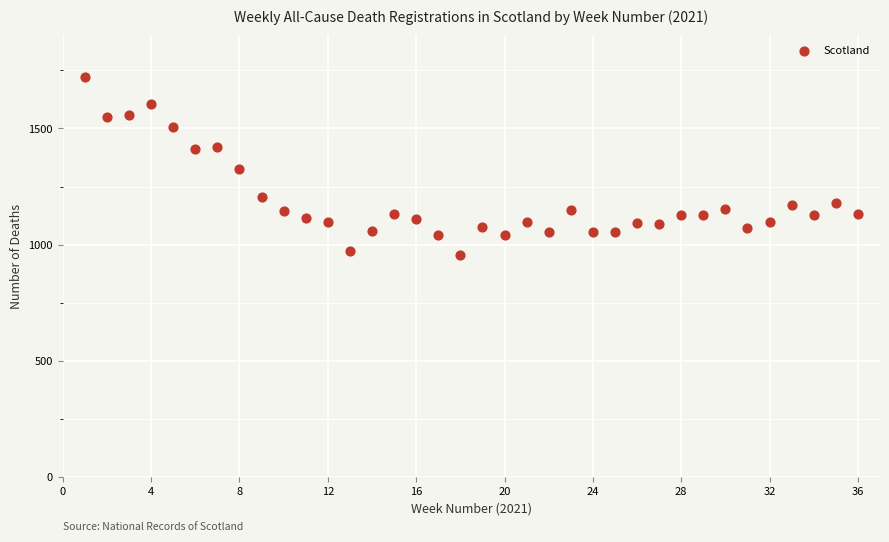

What is the range of Y values (max minus min)?

766